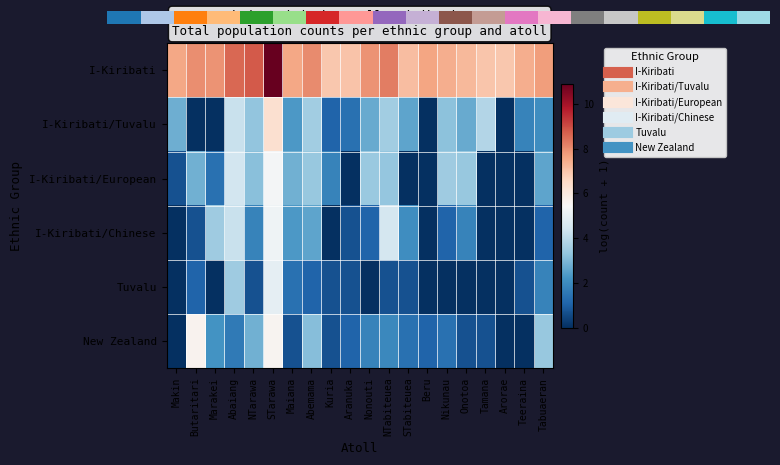

Between Abaiang and STabiteuea, which series saw the biggest shift?

I-Kiribati/European